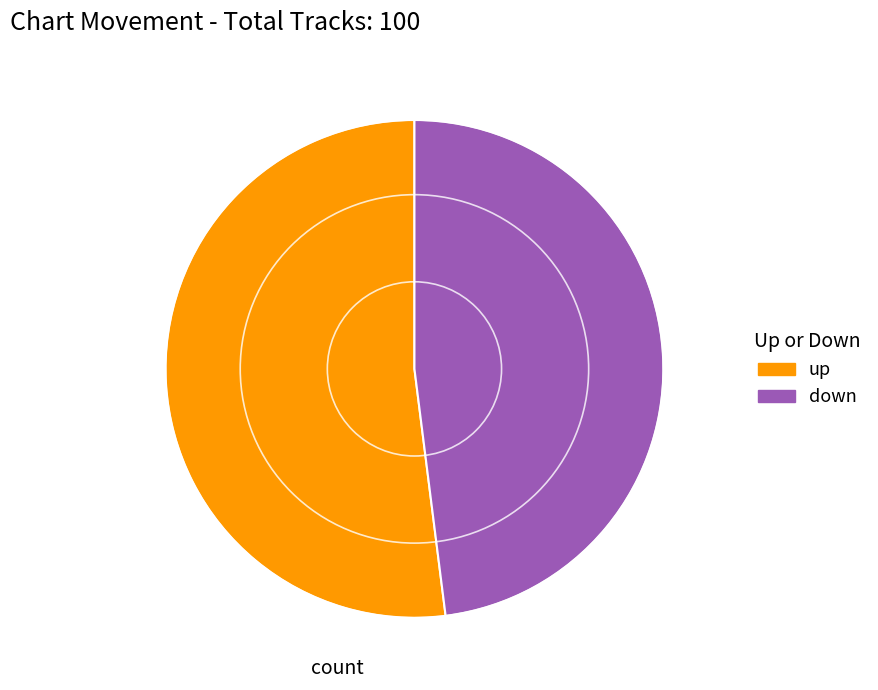

Is the sum of down and up greater than half?

Yes